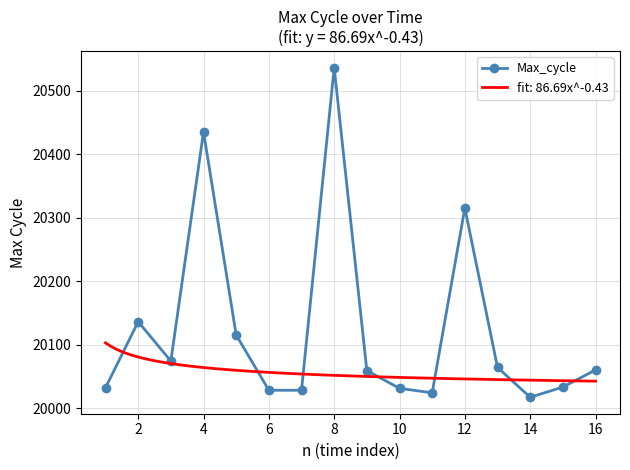

Where is the first local maximum for Max_cycle?

2